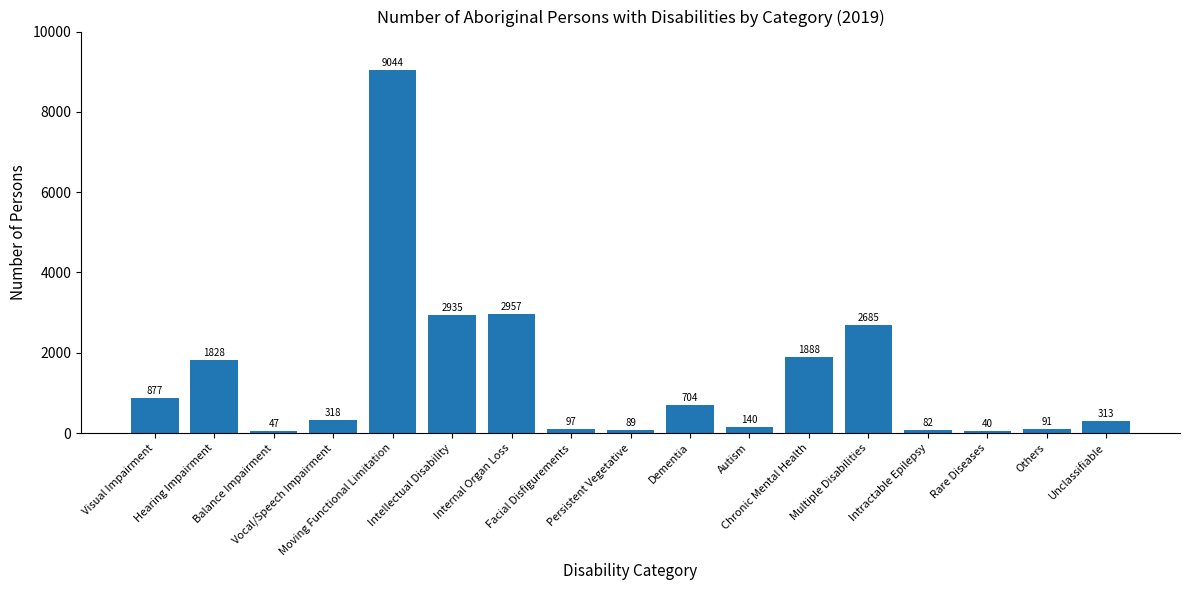

Rank the categories by value from lowest to highest.

Rare Diseases, Balance Impairment, Intractable Epilepsy, Persistent Vegetative, Others, Facial Disfigurements, Autism, Unclassifiable, Vocal/Speech Impairment, Dementia, Visual Impairment, Hearing Impairment, Chronic Mental Health, Multiple Disabilities, Intellectual Disability, Internal Organ Loss, Moving Functional Limitation